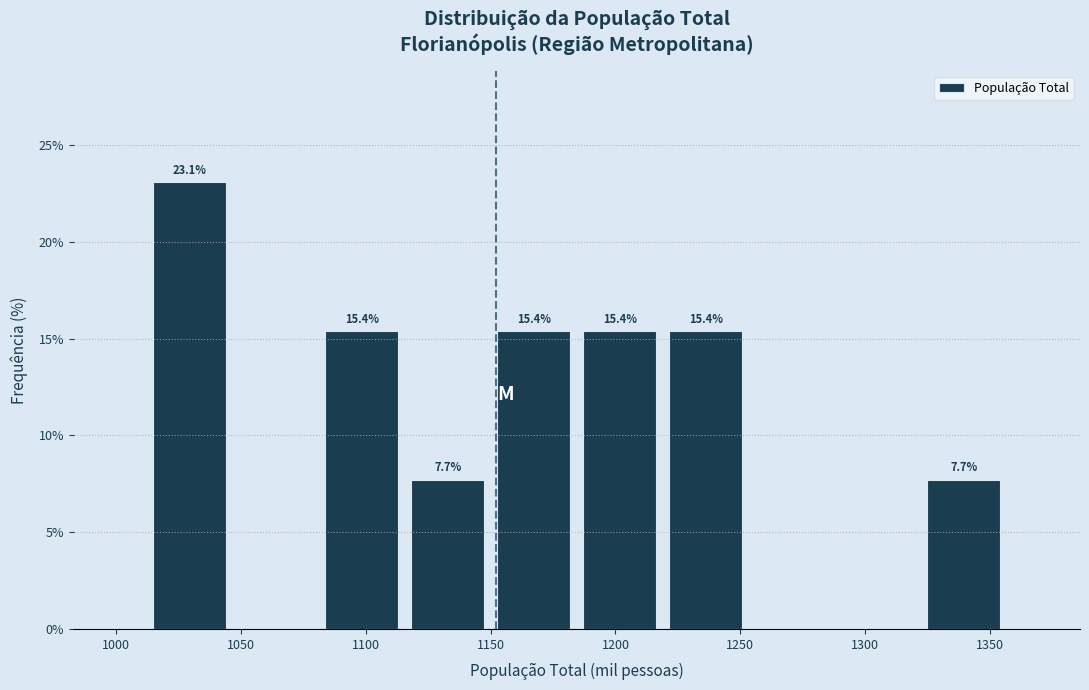

Over which range of the x-axis is the bar tallest?

1010 to 1045